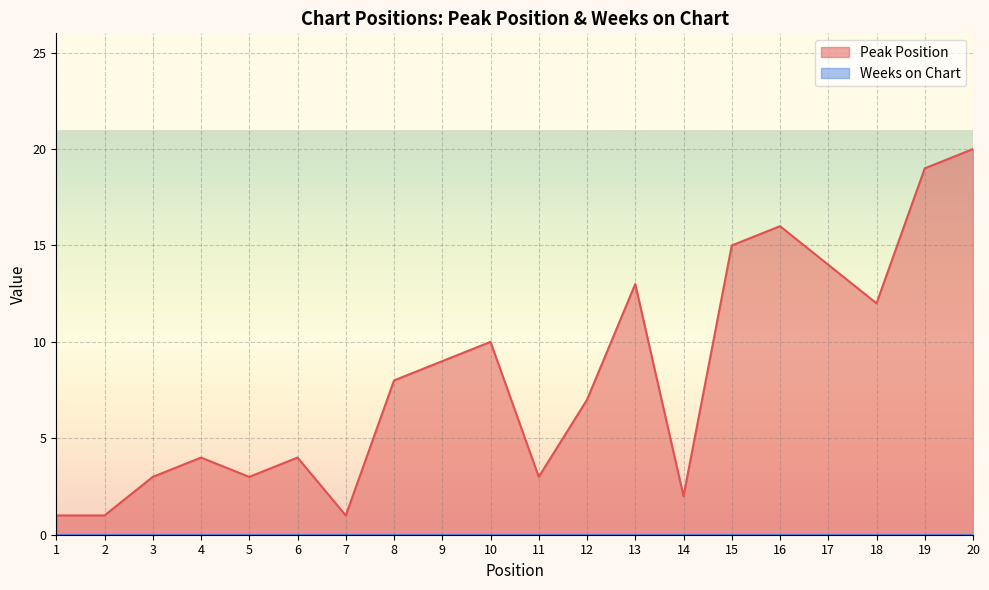

What is the average value?

8